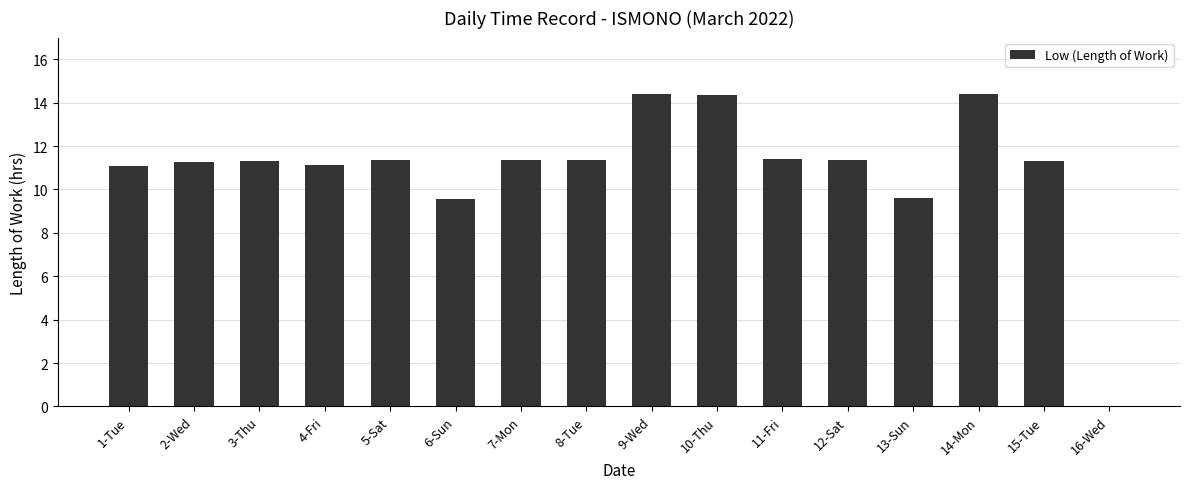

Approximately how many times larger is the value at 4-Fri compared to 10-Thu?

0.8